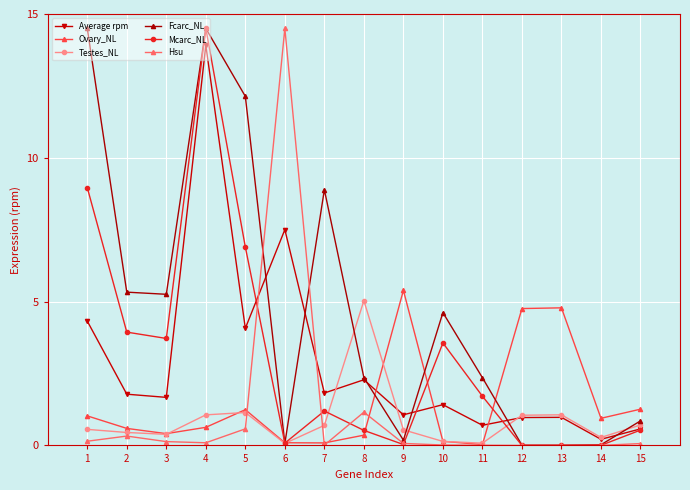

What is the spread (max minus min) of values at 14?

0.9